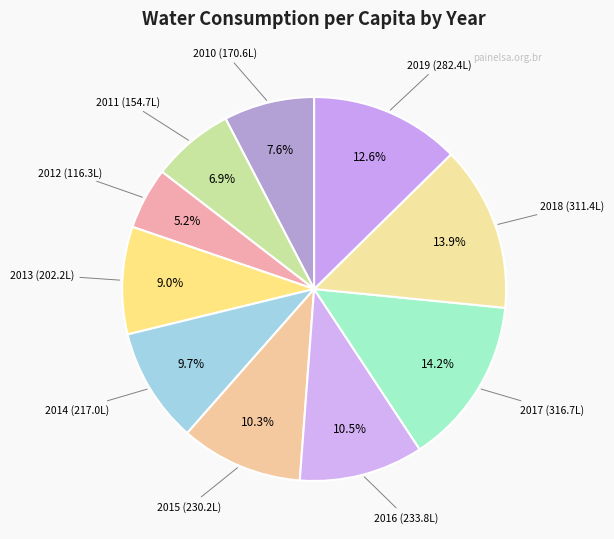

True or false: 2014 accounts for 4% of the total.

False